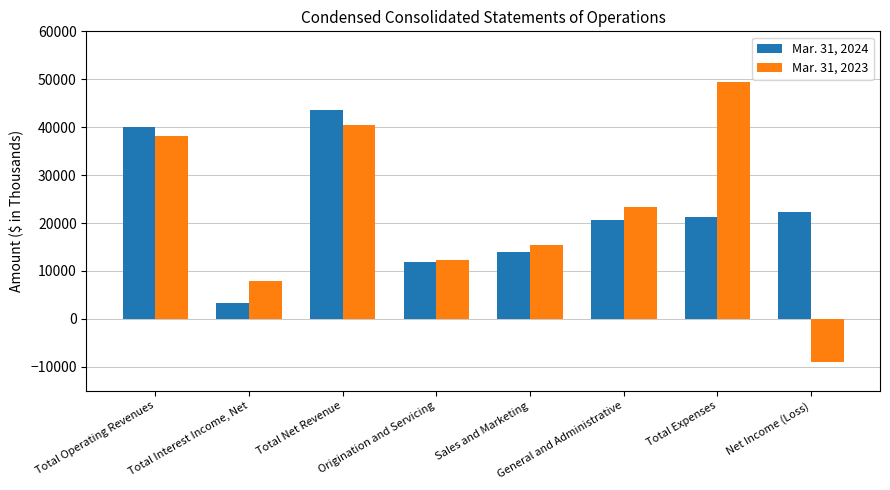

How many groups of bars are there?

8